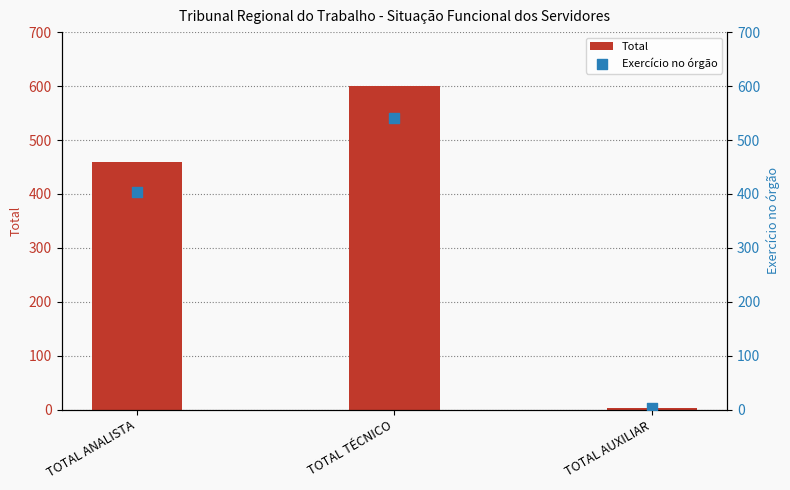

Which series has the largest total across all categories?

Total